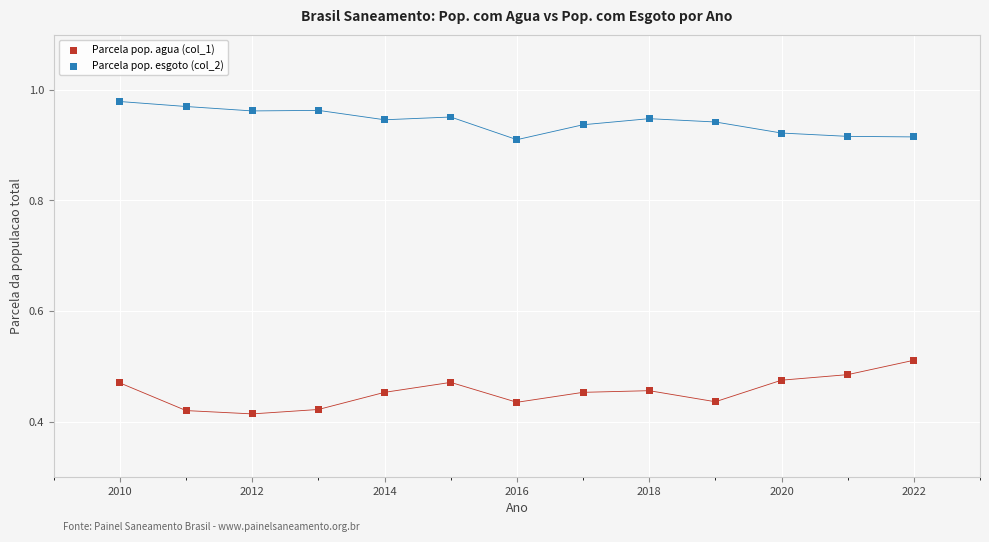

Which series contains the highest Y value?

Parcela pop. esgoto (col_2)